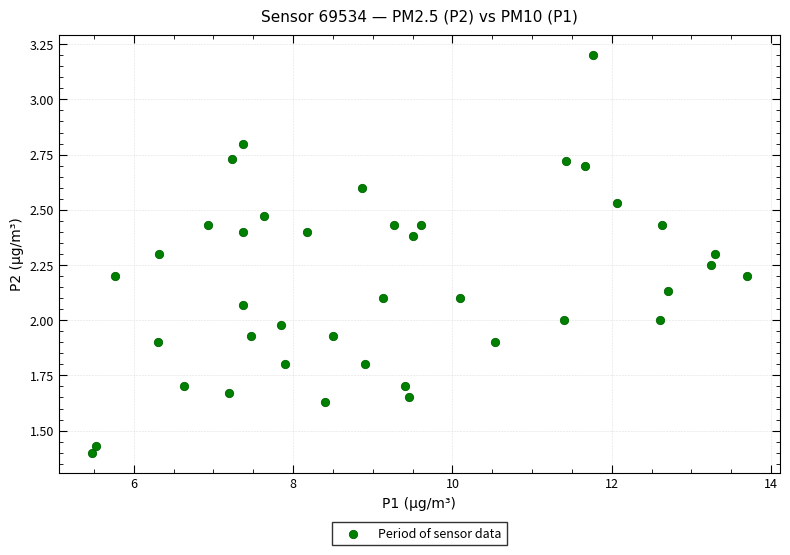

What is the range of X values (max minus min)?

8.2